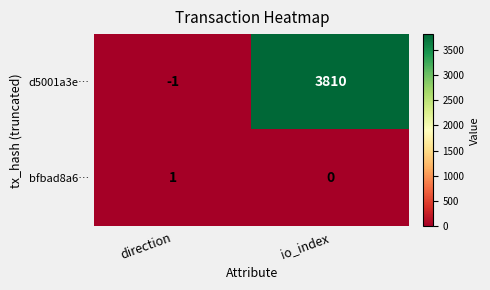

Where is d5001a3e… nearest to the value 1904?

direction